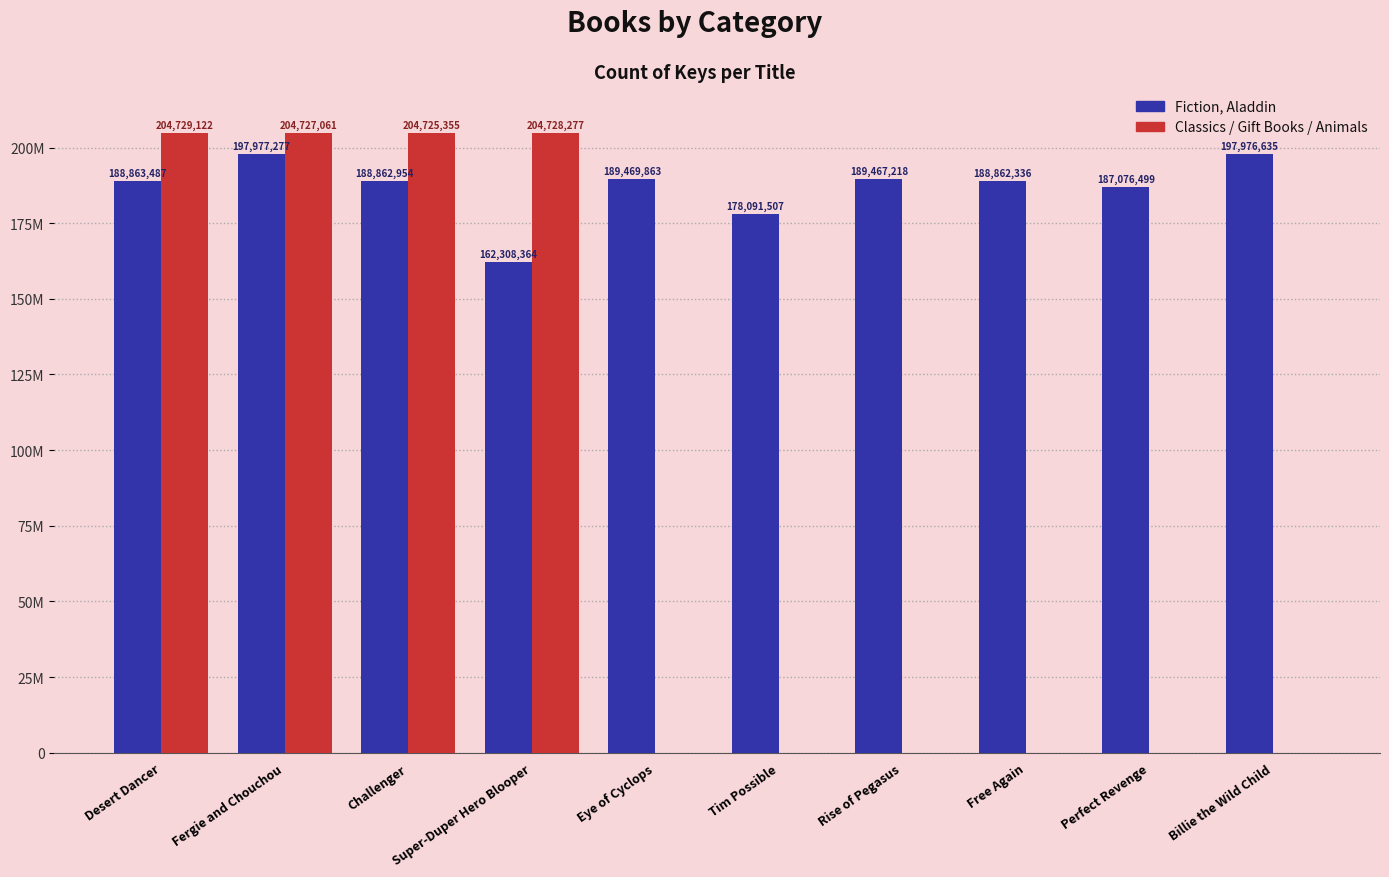

Are the bars horizontal?

No